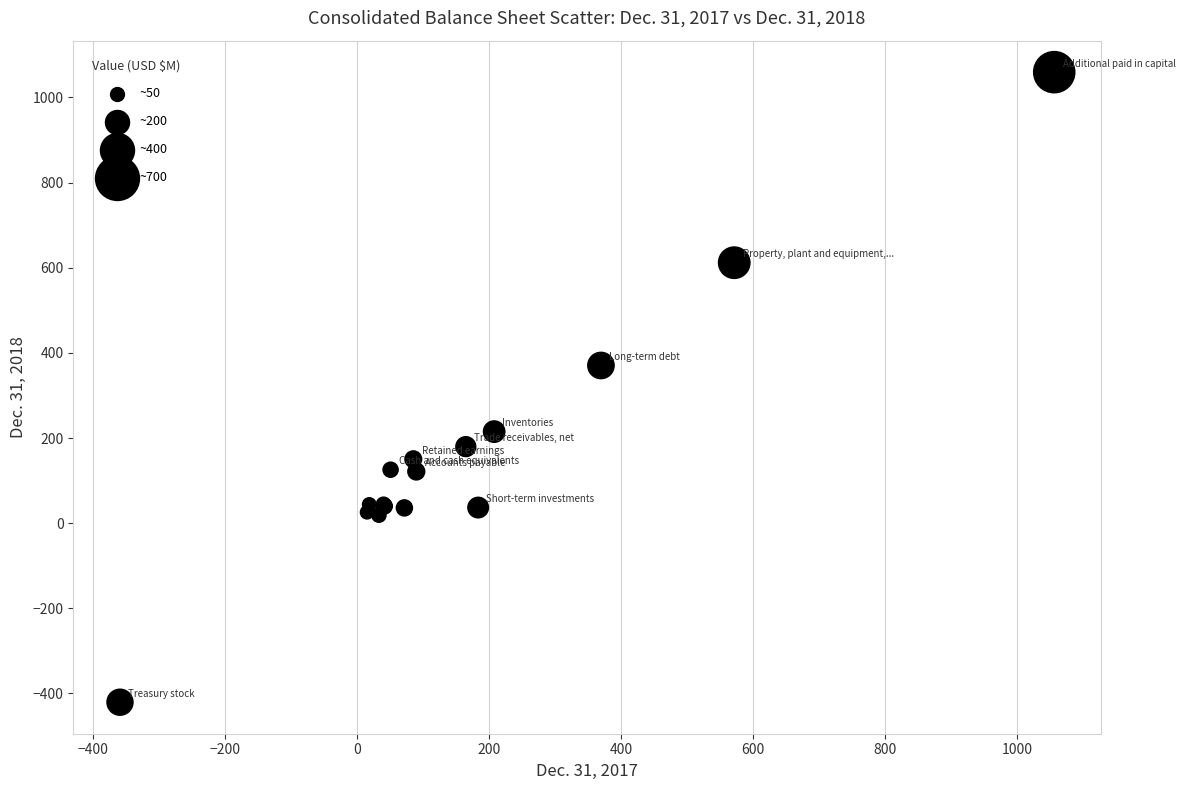

What Y value in the scatter plot is closest to 319?

370.4